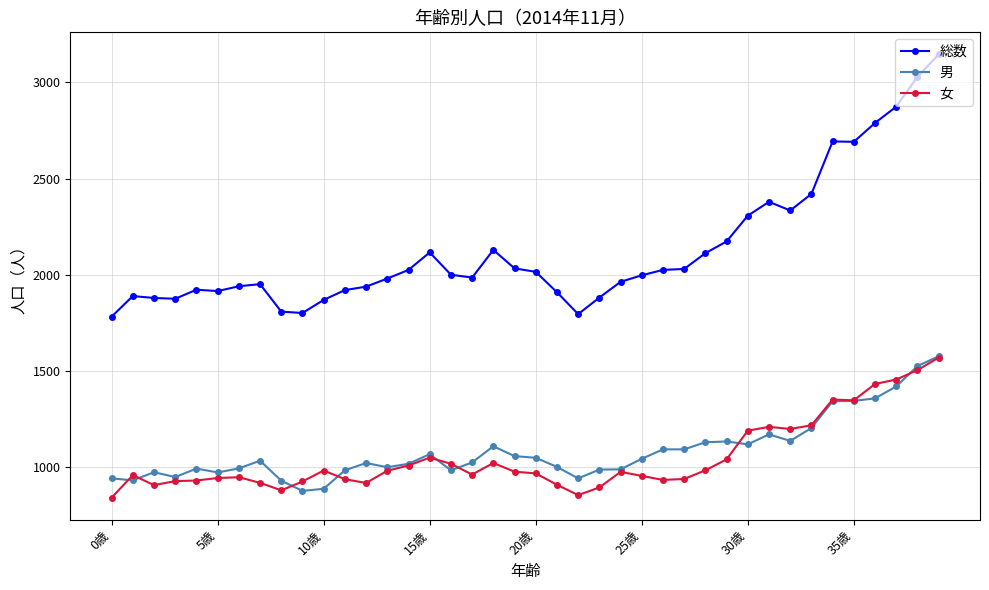

True or false: 総数 has more than 2 interior local peaks.

True